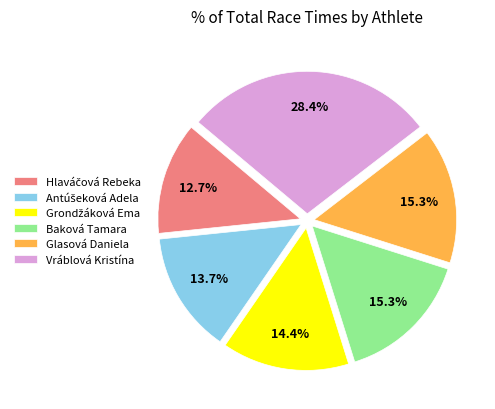

Is it true that Vráblová Kristína is 43% of the pie?

False